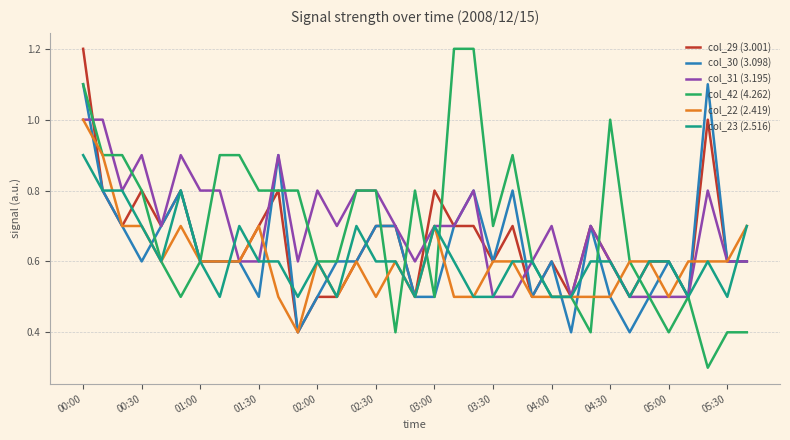

Reading left to right, transcribe all the data shown in this chart.

col_29 (3.001): 1.2	0.8	0.7	0.8	0.7	0.8	0.6	0.6	0.6	0.7	0.8	0.4	0.5	0.5	0.6	0.7	0.7	0.5	0.8	0.7	0.7	0.6	0.7	0.5	0.6	0.5	0.7	0.6	0.5	0.6	0.6	0.5	1.0	0.6	0.6
col_30 (3.098): 1.1	0.8	0.7	0.6	0.7	0.8	0.6	0.6	0.6	0.5	0.9	0.4	0.5	0.6	0.6	0.7	0.7	0.5	0.5	0.7	0.8	0.6	0.8	0.5	0.6	0.4	0.7	0.5	0.4	0.5	0.6	0.5	1.1	0.6	0.6
col_31 (3.195): 1.0	1.0	0.8	0.9	0.7	0.9	0.8	0.8	0.6	0.6	0.9	0.6	0.8	0.7	0.8	0.8	0.7	0.6	0.7	0.7	0.8	0.5	0.5	0.6	0.7	0.5	0.7	0.6	0.5	0.5	0.5	0.5	0.8	0.6	0.6
col_42 (4.262): 1.1	0.9	0.9	0.8	0.6	0.5	0.6	0.9	0.9	0.8	0.8	0.8	0.6	0.6	0.8	0.8	0.4	0.8	0.5	1.2	1.2	0.7	0.9	0.6	0.5	0.5	0.4	1.0	0.6	0.5	0.4	0.5	0.3	0.4	0.4
col_22 (2.419): 1.0	0.9	0.7	0.7	0.6	0.7	0.6	0.6	0.6	0.7	0.5	0.4	0.6	0.5	0.6	0.5	0.6	0.5	0.7	0.5	0.5	0.6	0.6	0.5	0.5	0.5	0.5	0.5	0.6	0.6	0.5	0.6	0.6	0.6	0.7
col_23 (2.516): 0.9	0.8	0.8	0.7	0.6	0.8	0.6	0.5	0.7	0.6	0.6	0.5	0.6	0.5	0.7	0.6	0.6	0.5	0.7	0.6	0.5	0.5	0.6	0.6	0.5	0.5	0.6	0.6	0.5	0.6	0.6	0.5	0.6	0.5	0.7